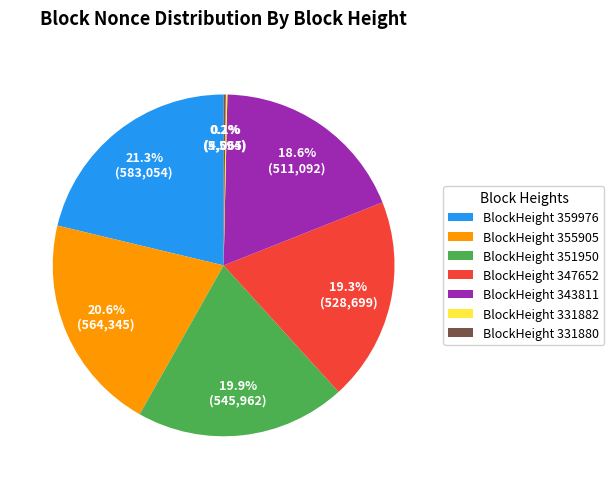

Which slice is the largest?

BlockHeight 359976